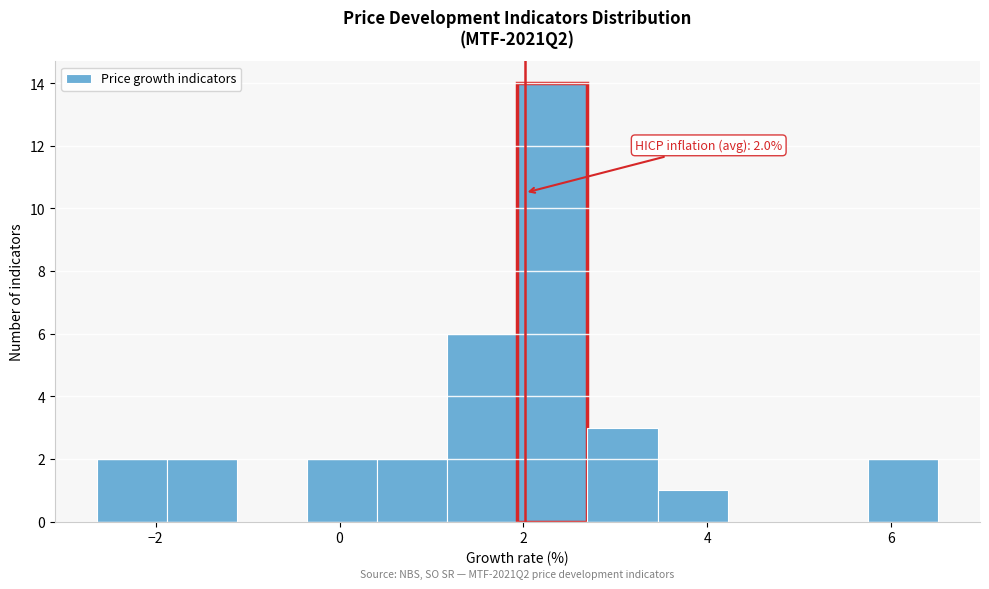

Read against the x-axis, roughly where is the centre of the tallest bar?

2.4